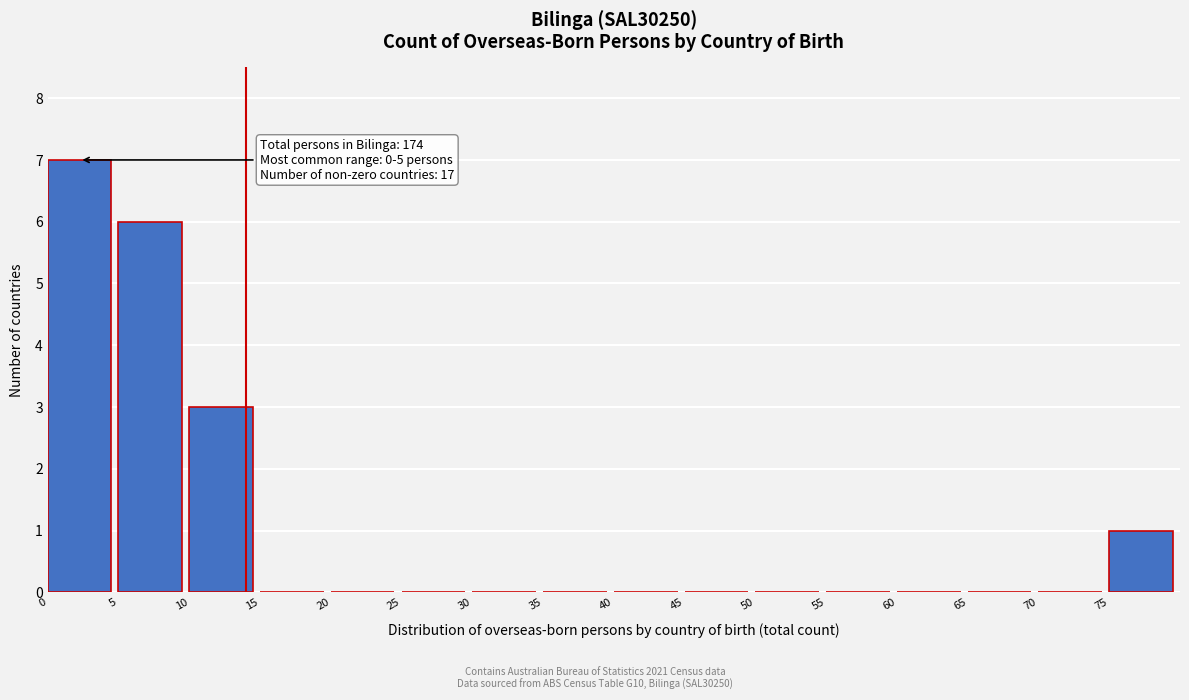

Over which range of the x-axis is the bar tallest?

0 to 5